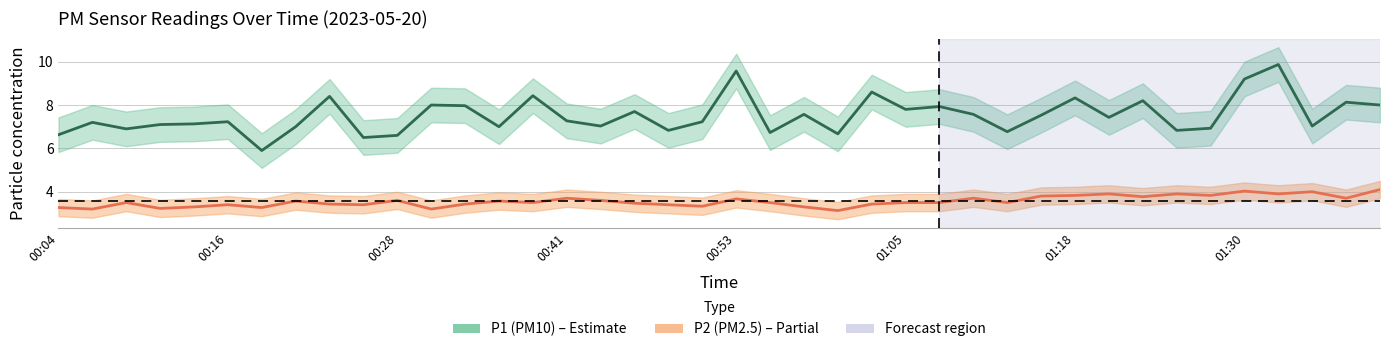

Rank the categories by P1 (PM10) value from highest to lowest.

36, 20, 35, 24, 14, 8, 30, 32, 38, 11, 39, 12, 26, 25, 17, 22, 27, 29, 31, 15, 01:05, 19, 00:16, 00:53, 00:41, 16, 37, 01:30, 13, 34, 00:28, 18, 33, 28, 21, 23, 00:04, 10, 9, 01:18